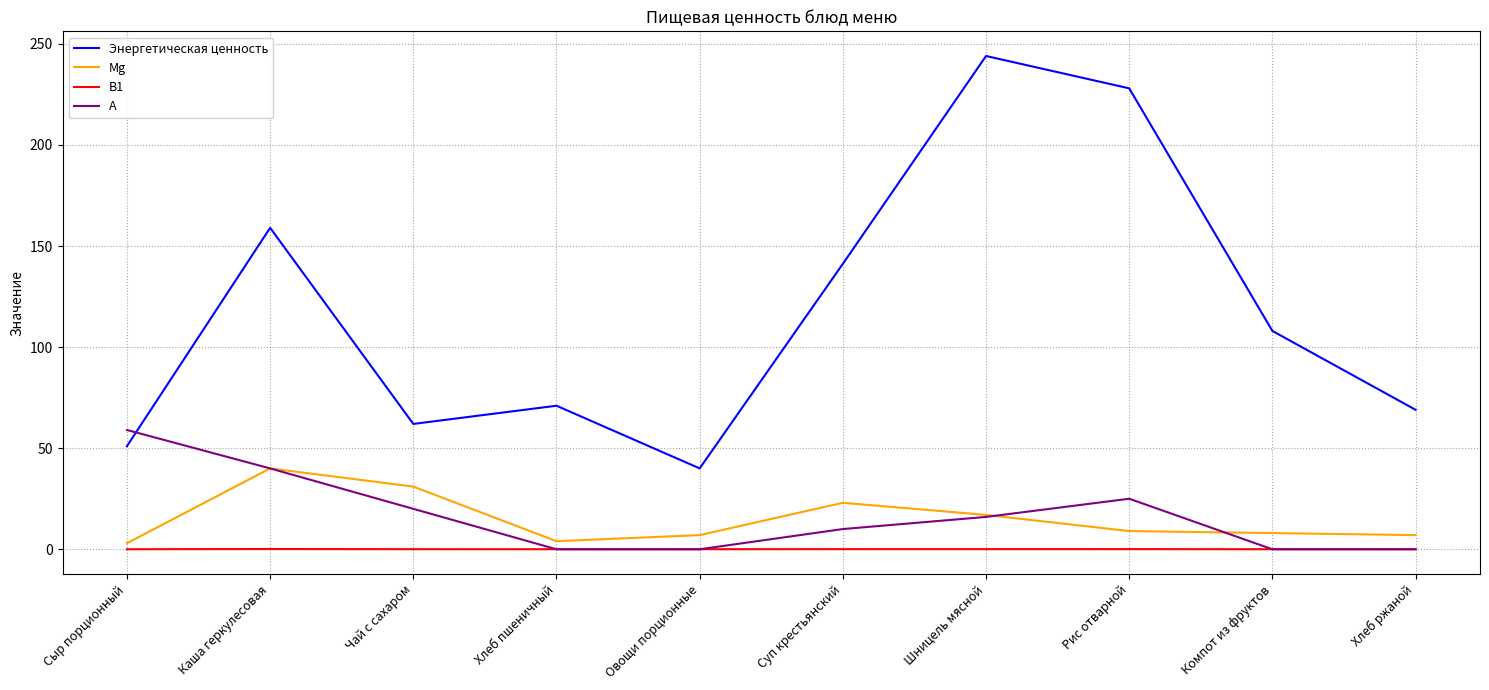

What are all the series names shown in the legend?

Энергетическая ценность, Mg, B1, A